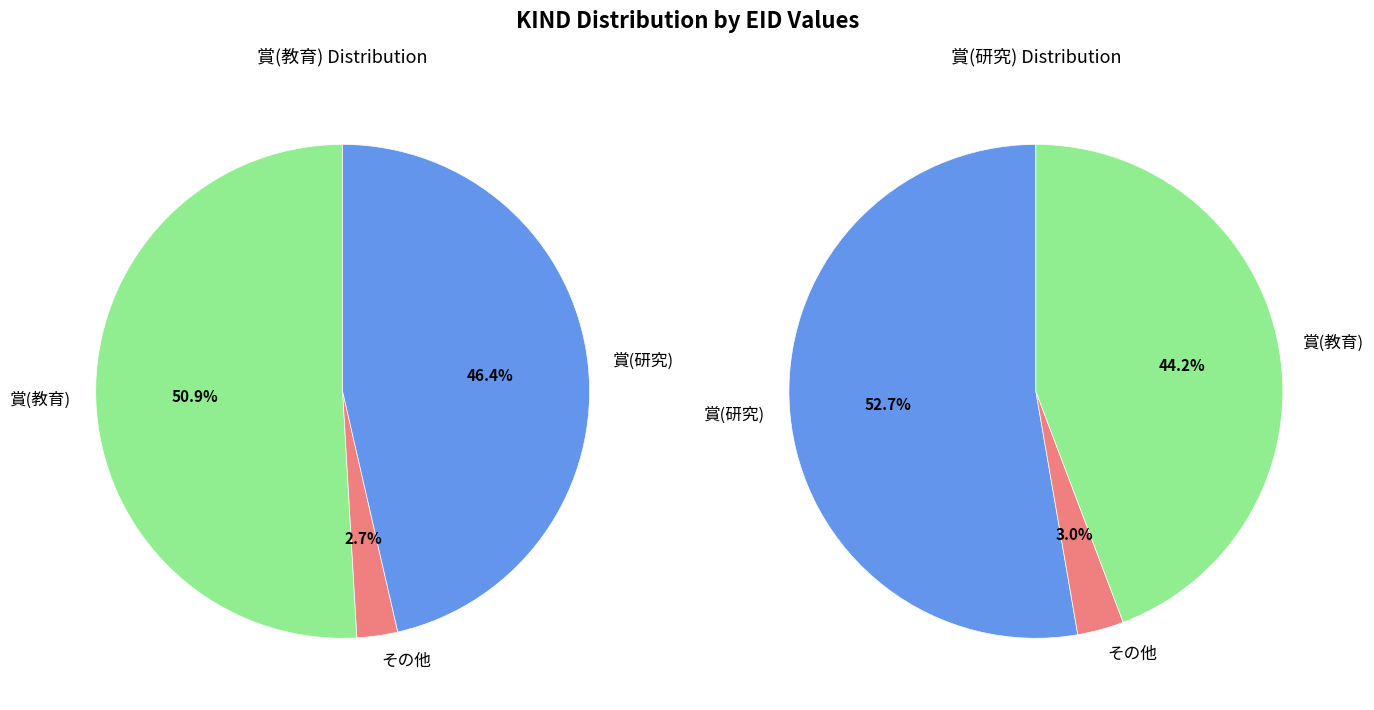

What percentage is the 賞(研究) slice, to the nearest percent?

50%